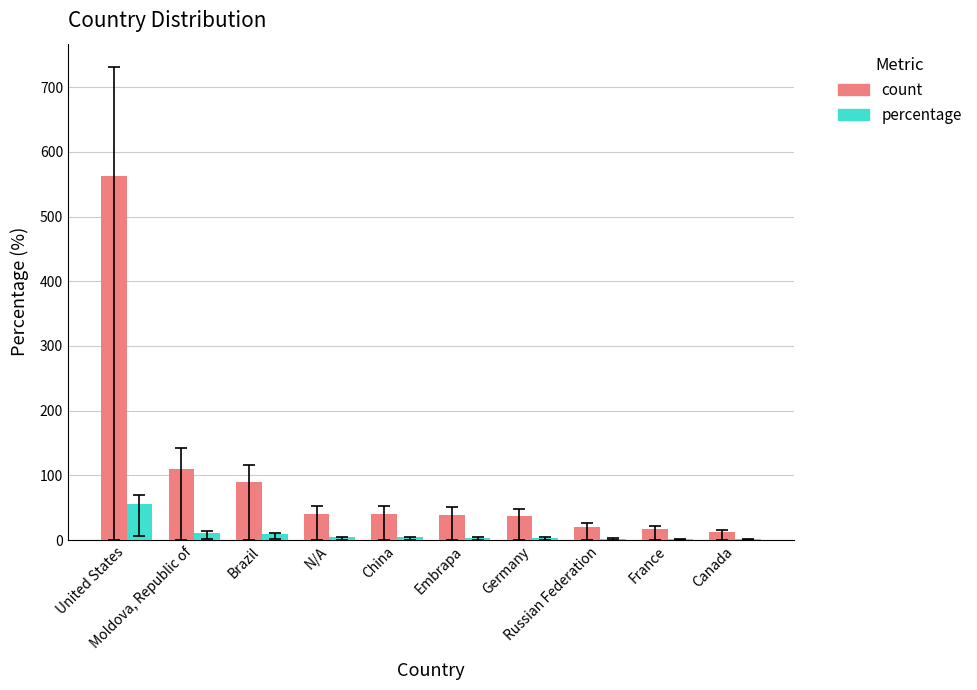

What is the difference between the maximum and minimum values in the percentage series?

54.9